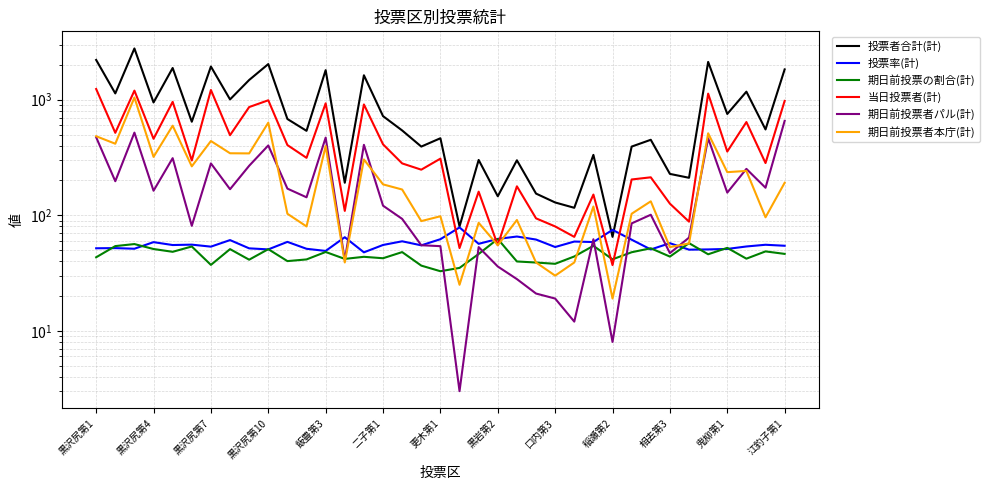

True or false: 期日前投票の割合(計) has more than 2 interior local peaks.

True